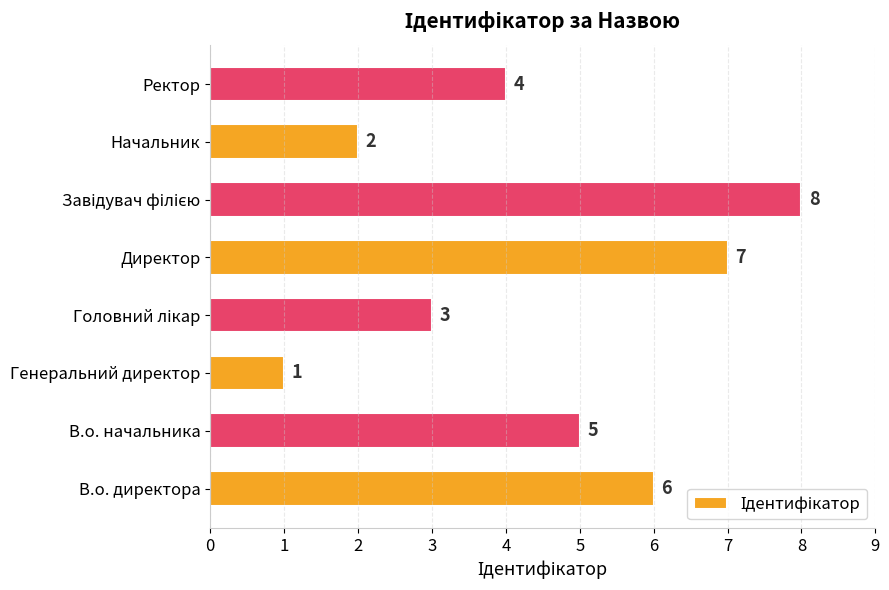

How many data points are less than 5?

4